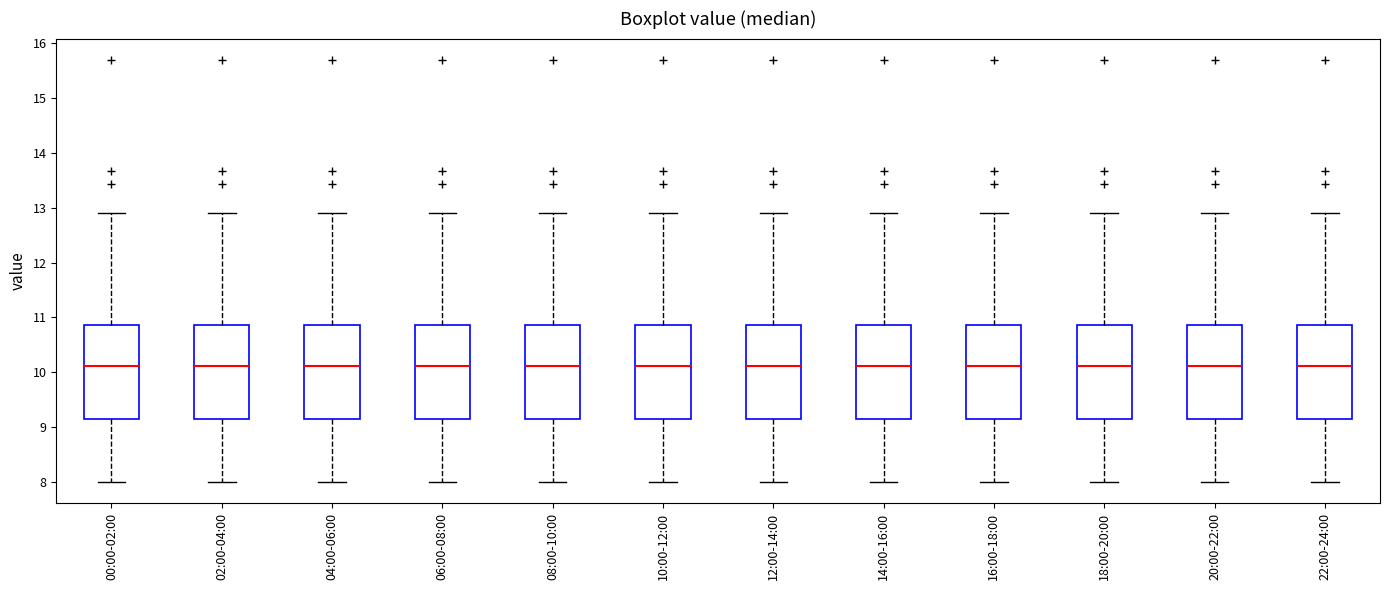

Reading left to right, transcribe this box plot: for each box, give where its median line is, the range the box spans, and where its two whiskers end, as read against the y-axis. The values are not printed on the chart, so give them approximately, as read against the axis.

00:00-02:00: median 10.1, box 9.1 to 10.9, whiskers 8.0 to 12.9
02:00-04:00: median 10.1, box 9.1 to 10.9, whiskers 8.0 to 12.9
04:00-06:00: median 10.1, box 9.1 to 10.9, whiskers 8.0 to 12.9
06:00-08:00: median 10.1, box 9.1 to 10.9, whiskers 8.0 to 12.9
08:00-10:00: median 10.1, box 9.1 to 10.9, whiskers 8.0 to 12.9
10:00-12:00: median 10.1, box 9.1 to 10.9, whiskers 8.0 to 12.9
12:00-14:00: median 10.1, box 9.1 to 10.9, whiskers 8.0 to 12.9
14:00-16:00: median 10.1, box 9.1 to 10.9, whiskers 8.0 to 12.9
16:00-18:00: median 10.1, box 9.1 to 10.9, whiskers 8.0 to 12.9
18:00-20:00: median 10.1, box 9.1 to 10.9, whiskers 8.0 to 12.9
20:00-22:00: median 10.1, box 9.1 to 10.9, whiskers 8.0 to 12.9
22:00-24:00: median 10.1, box 9.1 to 10.9, whiskers 8.0 to 12.9